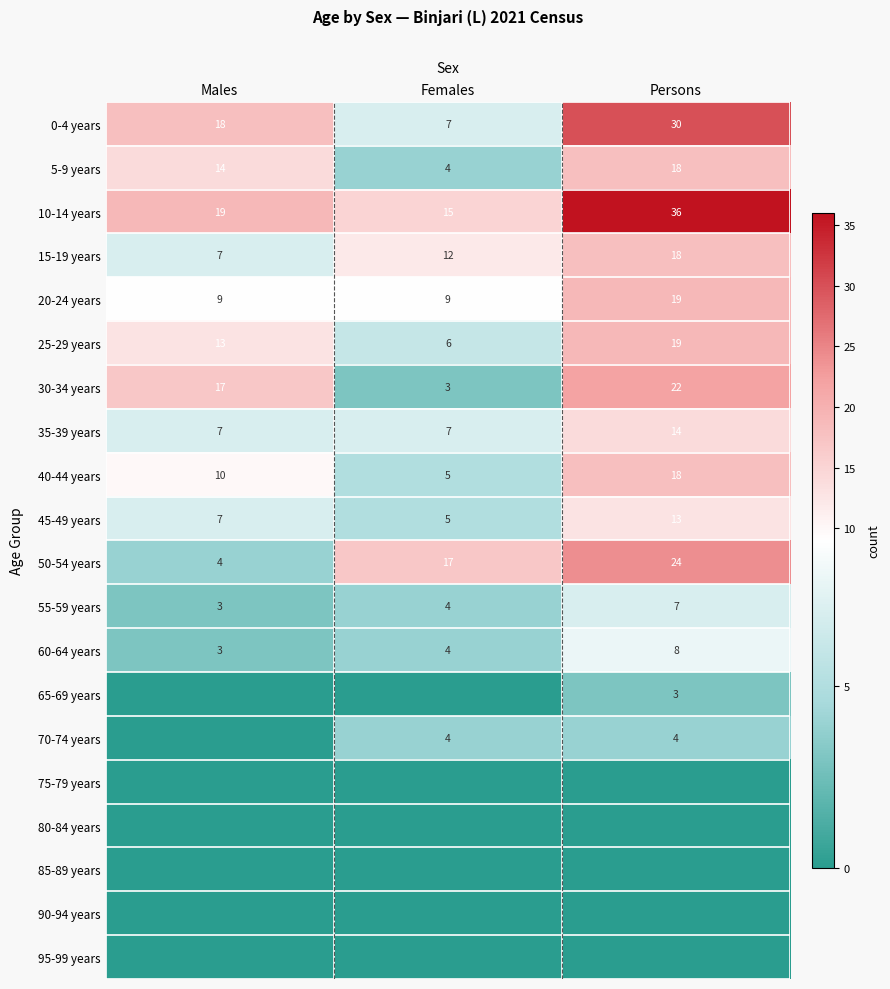

Which category has the highest value in the 35-39 years series?

Persons